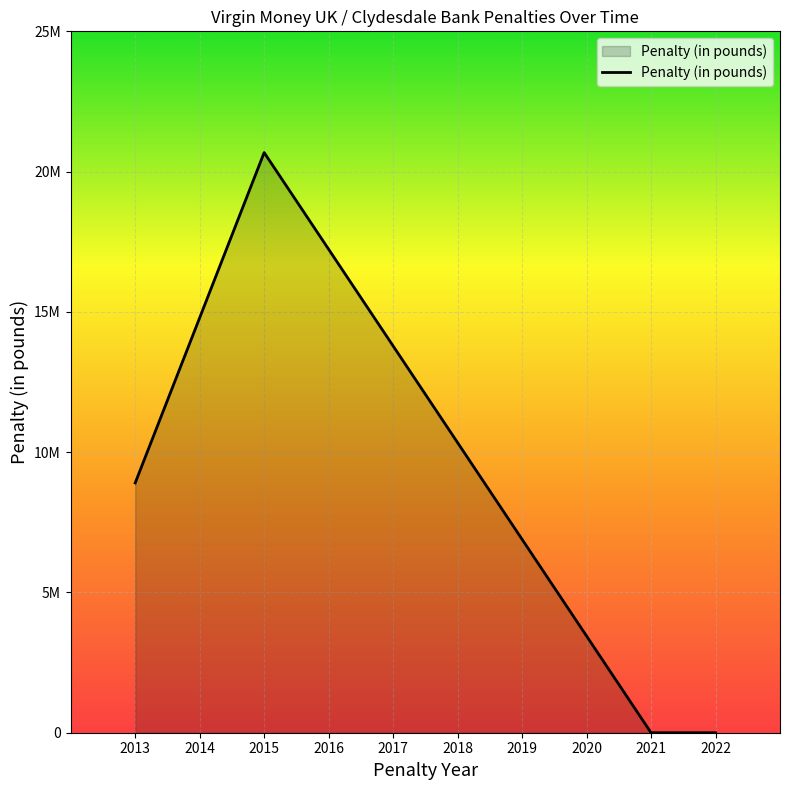

What is the difference between the maximum and minimum values?

20678300